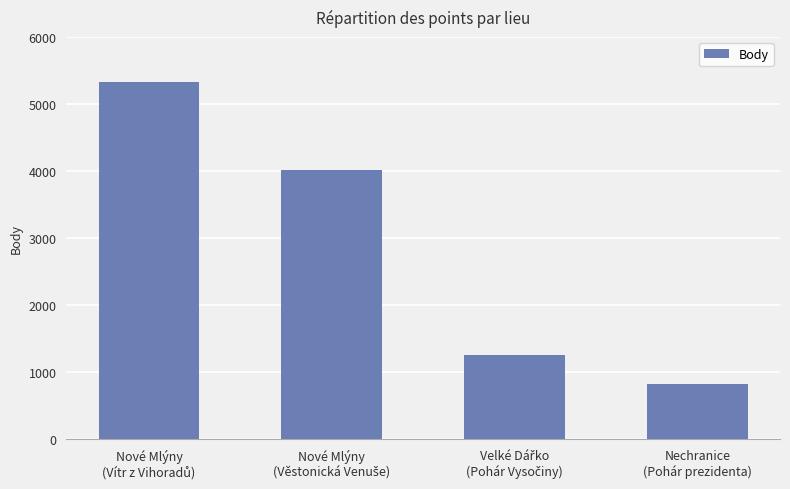

How many data points does each series have?

4